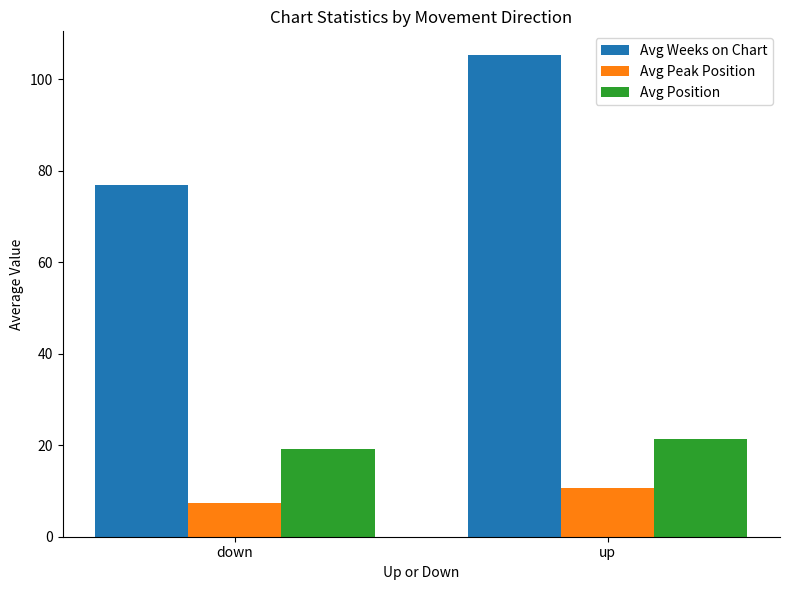

Which category has the highest value in the Avg Peak Position series?

up